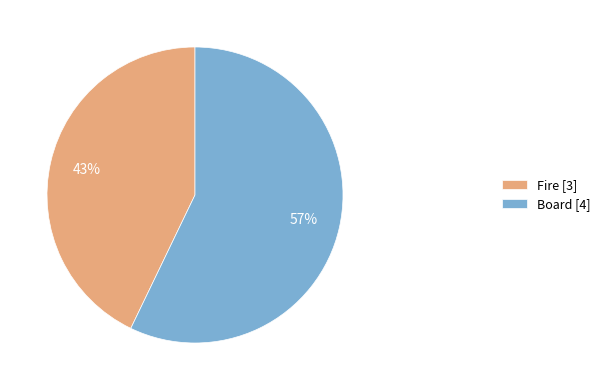

What percentage is the Fire slice, to the nearest percent?

43%